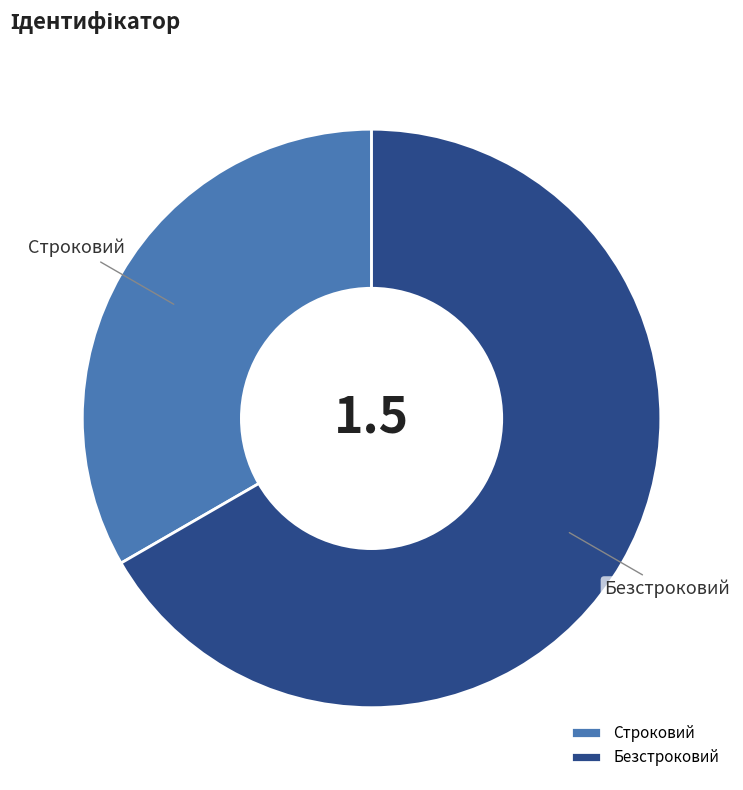

Approximately how many times larger is the value at Безстроковий compared to Строковий?

2.0